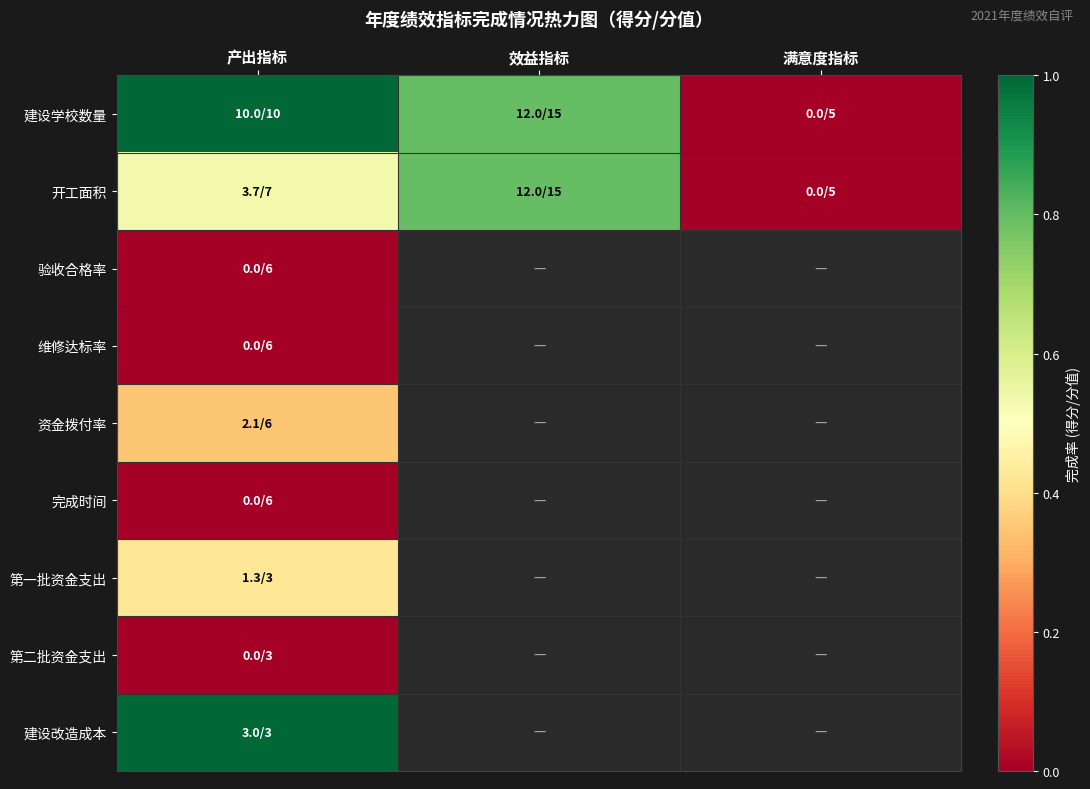

Which series changed the most between 产出指标 and 满意度指标?

建设学校数量